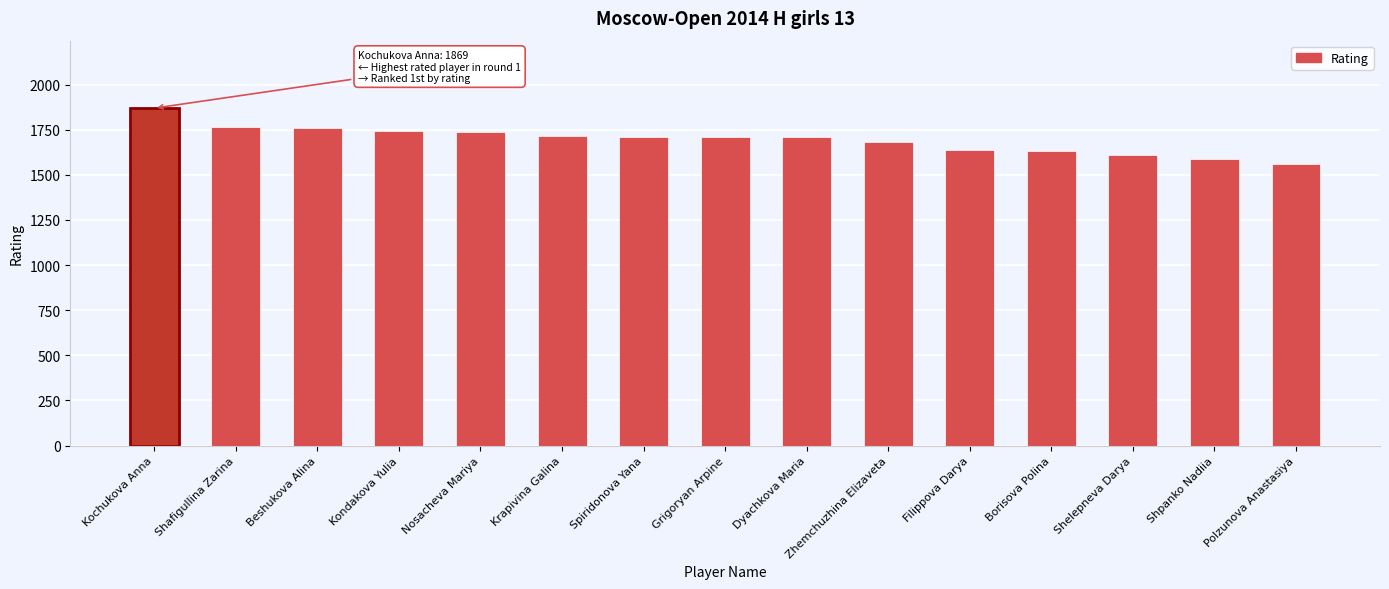

What is the ratio of the value at Grigoryan Arpine to the value at Nosacheva Mariya?

1.0